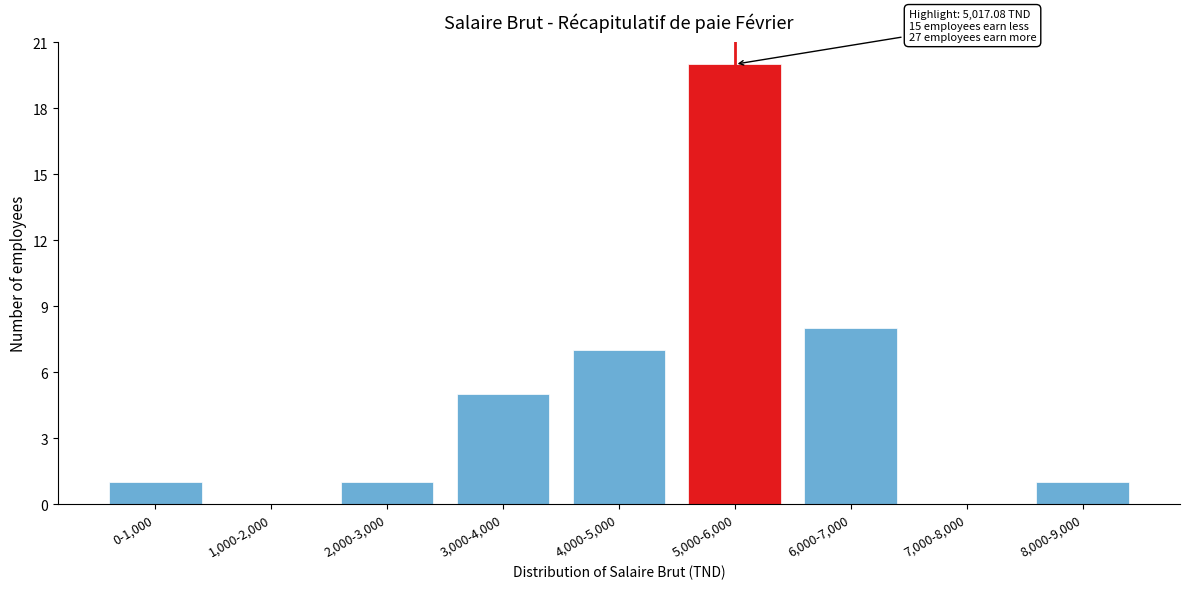

Reading right to left, extract all data points from this chart.

8,000-9,000=1	7,000-8,000=0	6,000-7,000=8	5,000-6,000=20	4,000-5,000=7	3,000-4,000=5	2,000-3,000=1	1,000-2,000=0	0-1,000=1